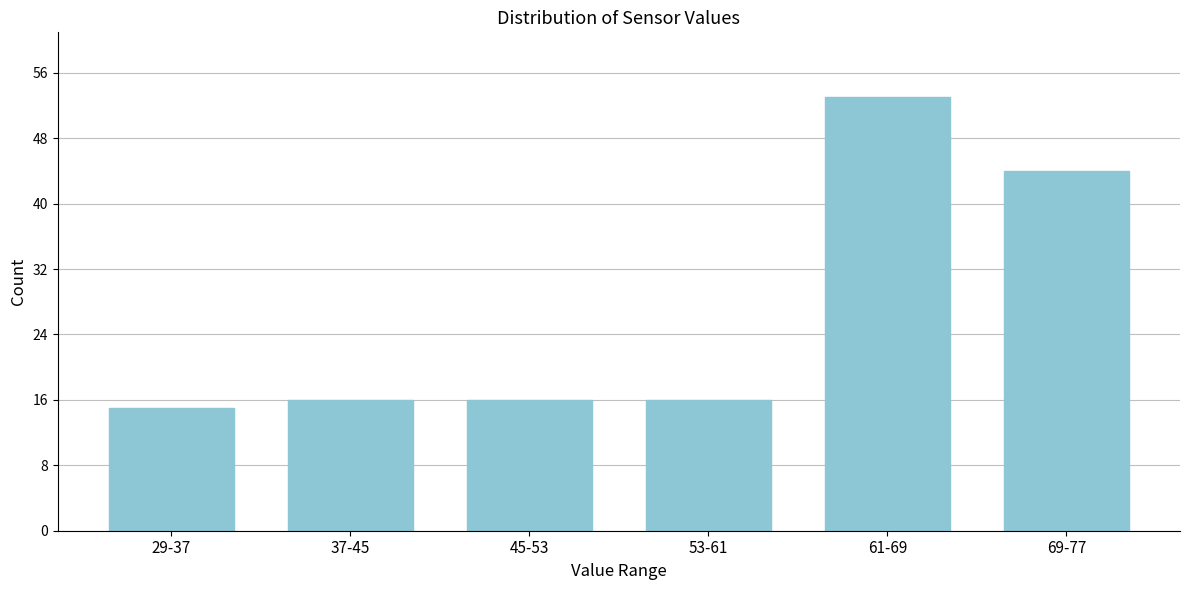

Reading left to right, what are all the values shown in this chart?

15	16	16	16	53	44